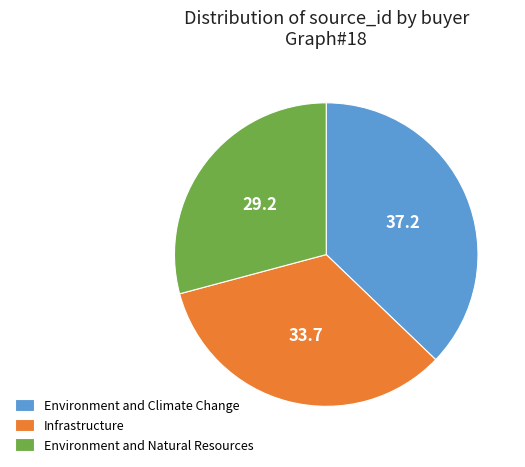

Is there any slice that represents more than half of the pie?

No